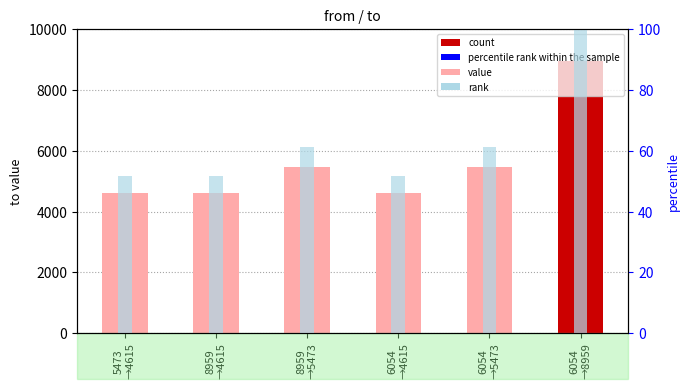

Which category has the lowest value in the to series?

5473
→4615